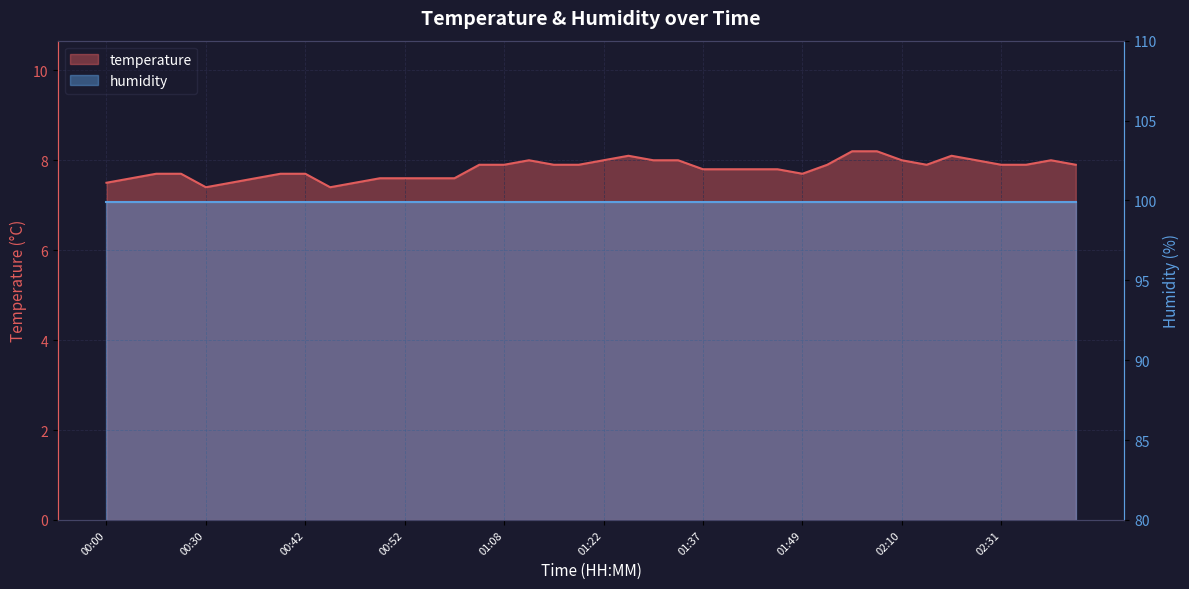

List the labels in order of value, largest first.

02:04, 02:07, 01:25, 02:26, 01:11, 01:22, 01:32, 01:35, 02:10, 02:29, 02:40, 01:05, 01:08, 01:13, 01:20, 01:53, 02:13, 02:31, 02:38, 02:43, 01:37, 01:40, 01:43, 01:46, 00:06, 00:13, 00:38, 00:42, 01:49, 00:03, 00:36, 00:49, 00:52, 00:57, 01:00, 00:00, 00:33, 00:47, 00:30, 00:44